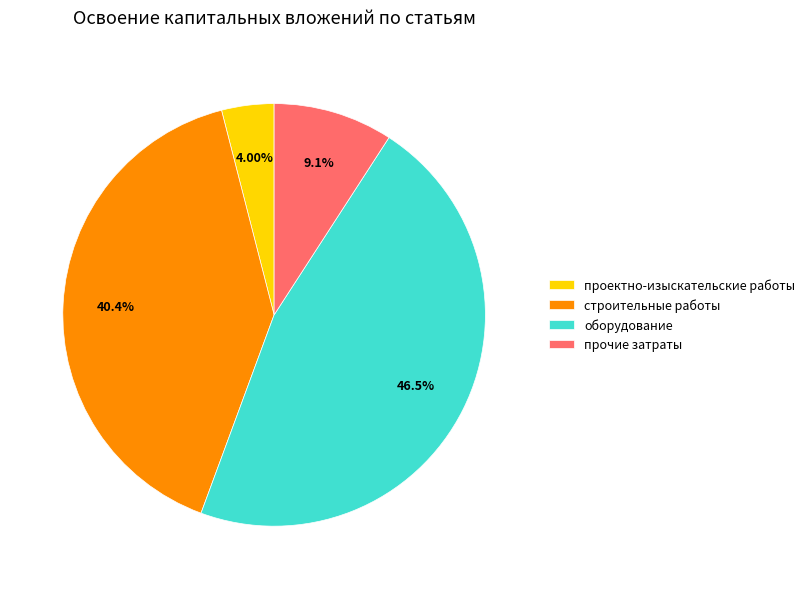

Count the number of slices in the pie.

4